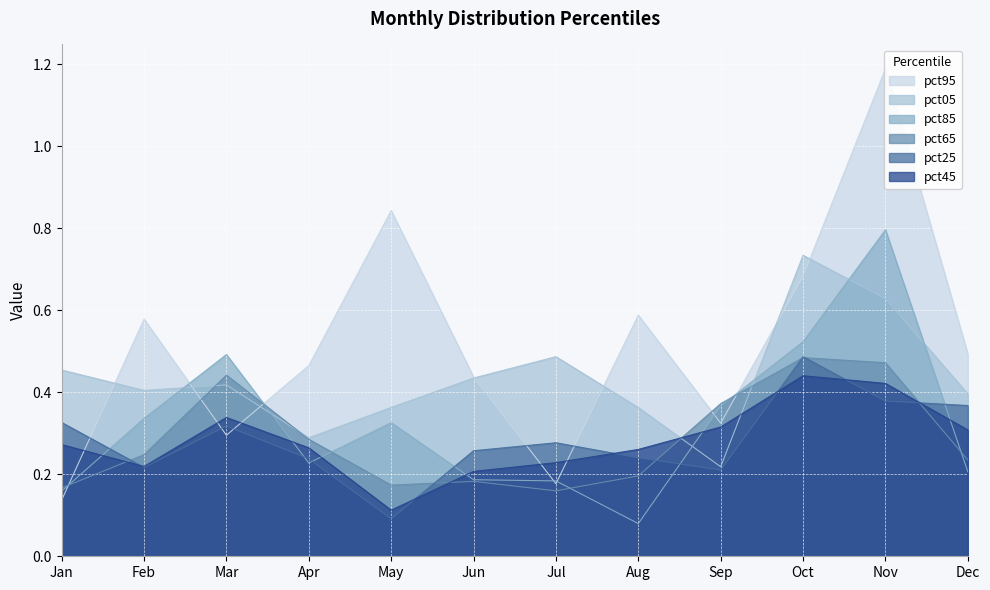

In pct05, how many points are higher than both neighbors (excluding endpoints)?

3